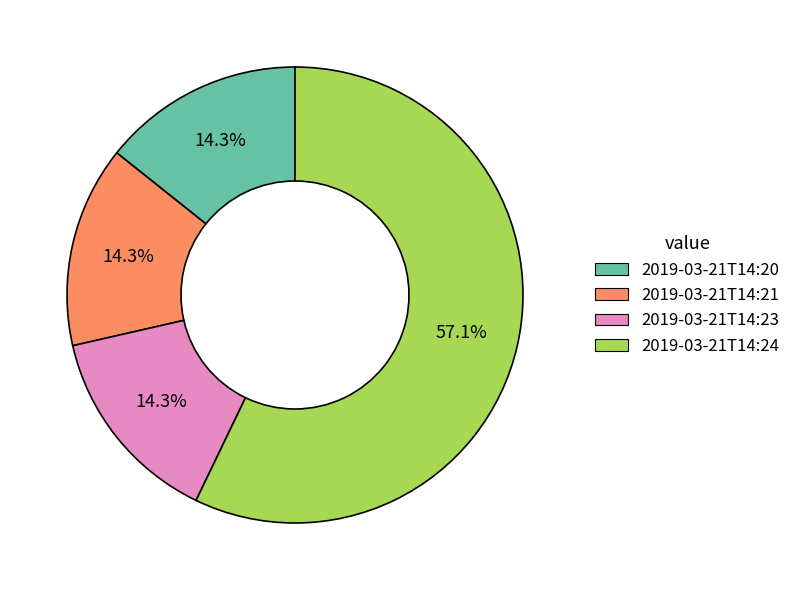

Is there any slice that represents more than half of the pie?

Yes